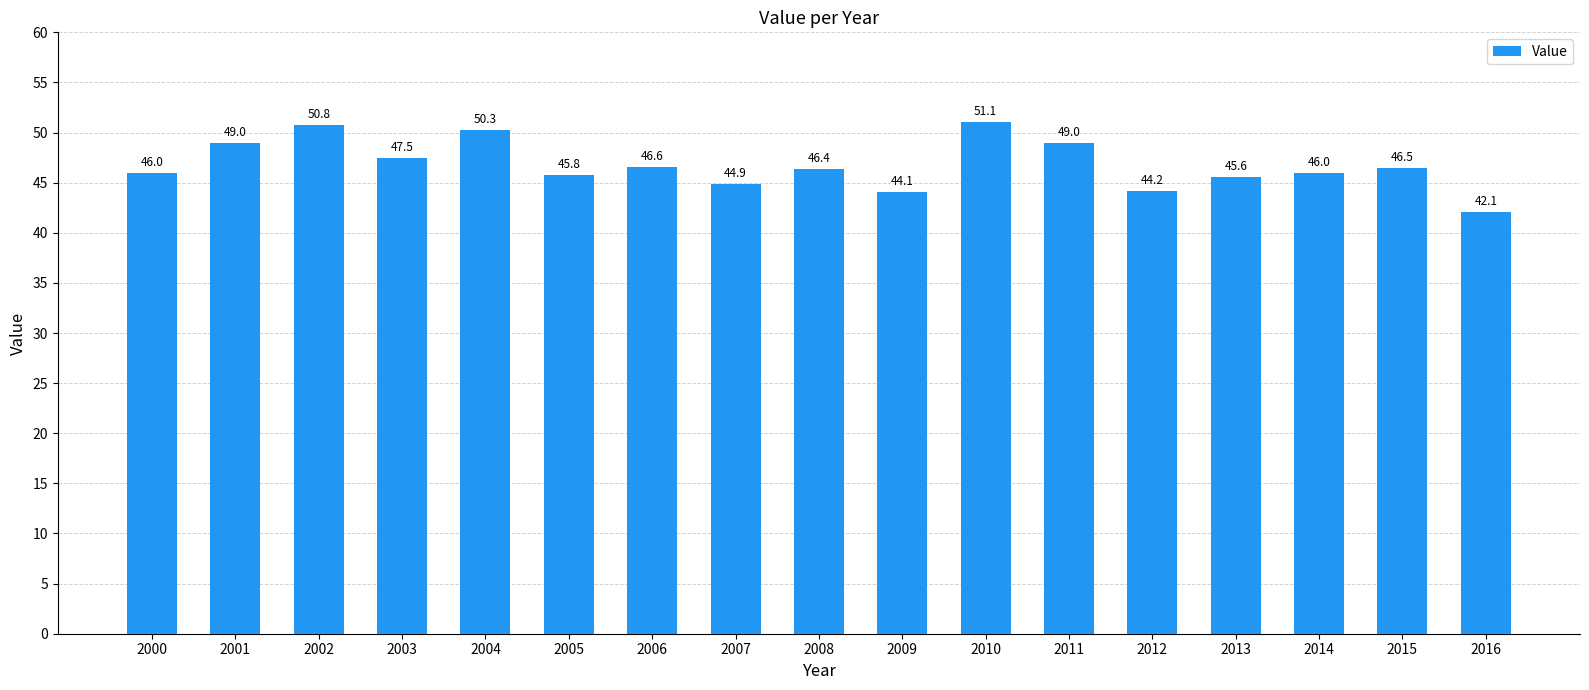

Does the chart contain stacked bars?

No